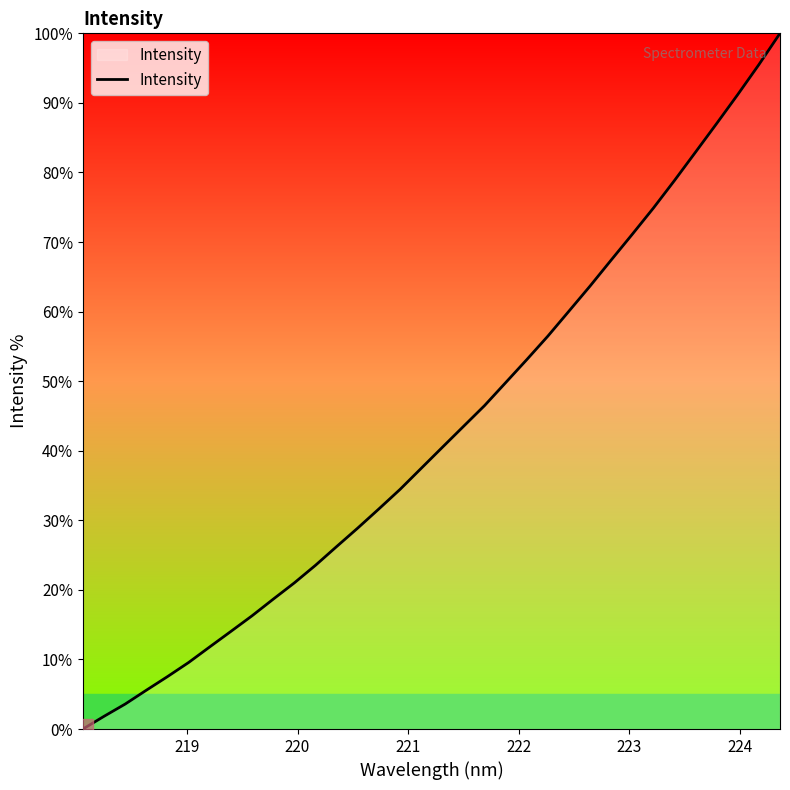

What is the greatest value displayed?

100.0